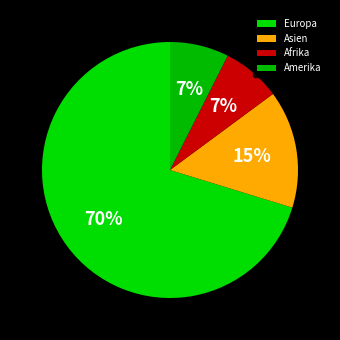

To the nearest percent, what is the difference between the Asien and Europa slice percentages?

55%